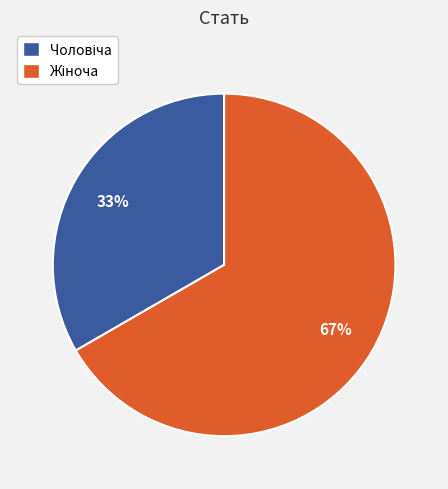

How many segments does this pie chart have?

2